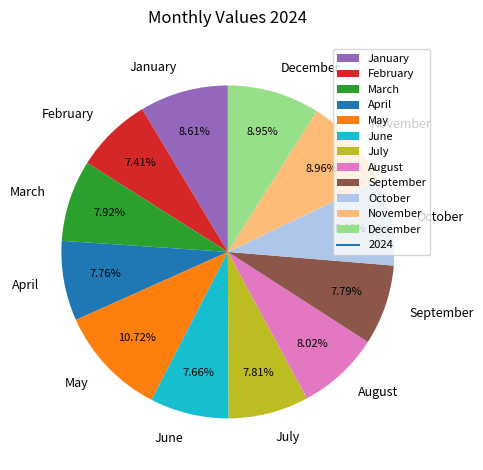

Which slice is the largest?

May